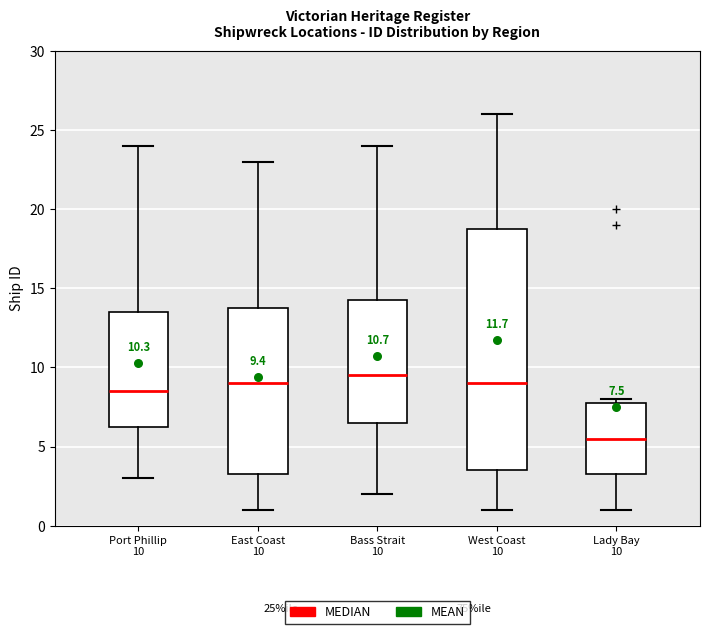

Comparing the boxes themselves (not the whiskers), which one is the tallest?

West Coast 10